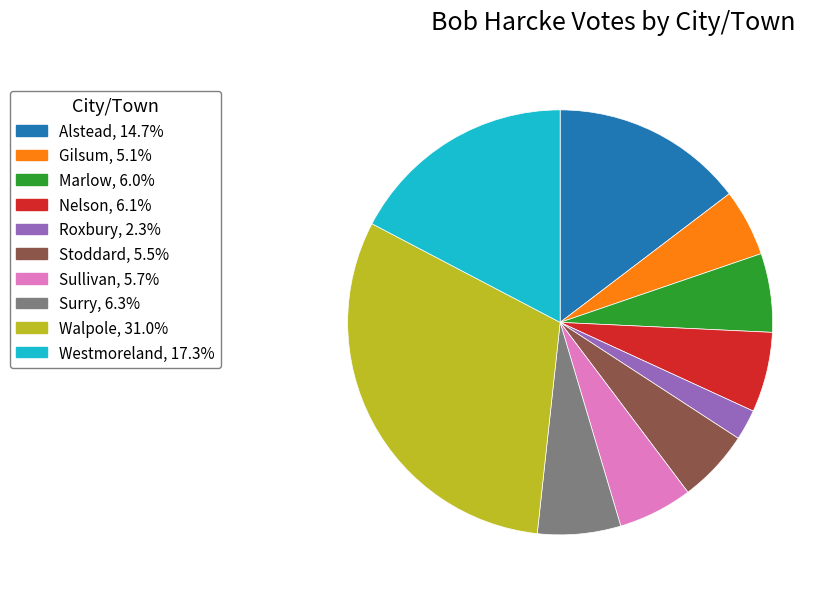

Which has a higher value, Gilsum or Roxbury?

Gilsum